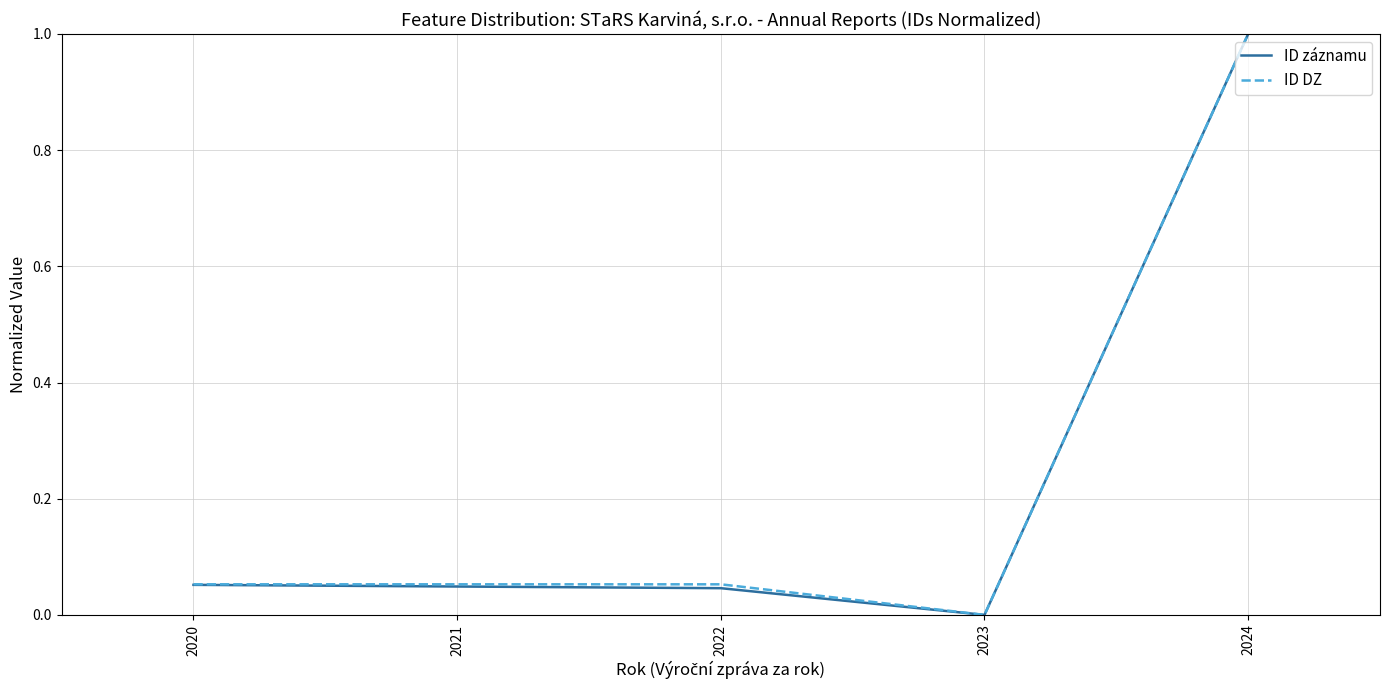

How many values in the ID záznamu series exceed 0?

4